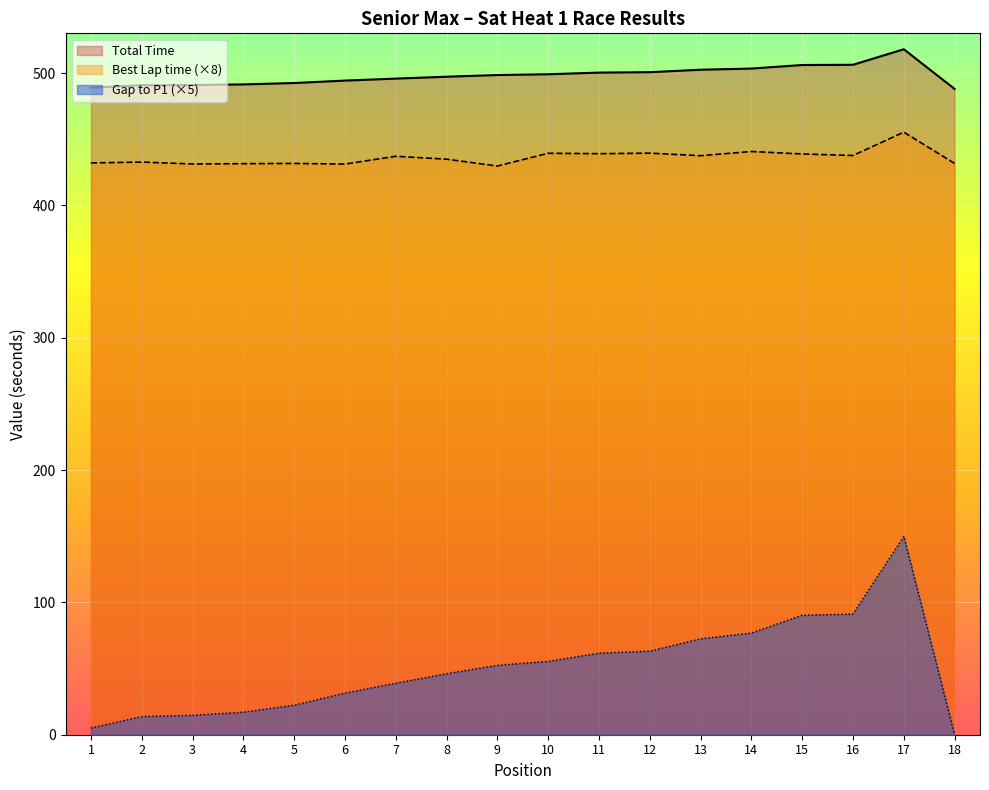

At how many categories does at least one series exceed 97?

18